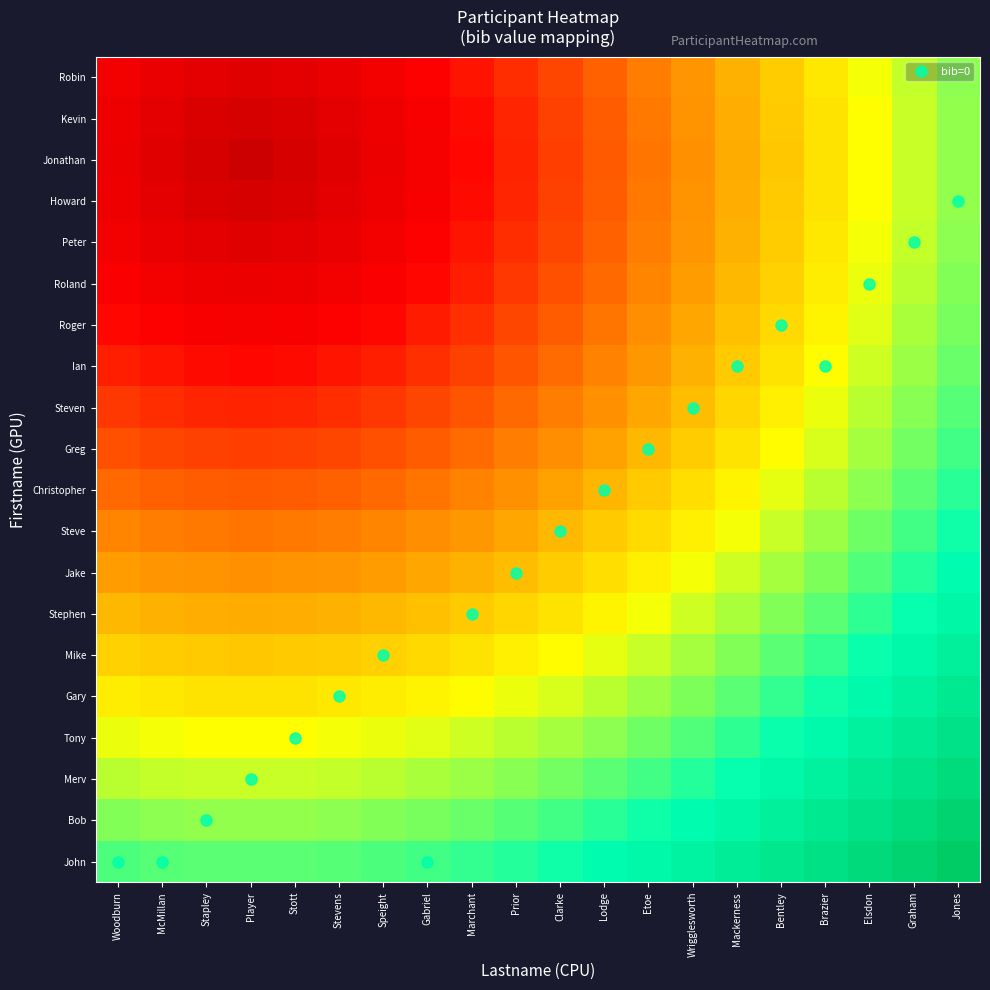

Reading right to left, transcribe all the data shown in this chart.

John: Jones=1.0	Graham=1.0	Elsdon=0.9	Brazier=0.9	Bentley=0.9	Mackerness=0.9	Wrigglesworth=0.8	Etoe=0.8	Lodge=0.8	Clarke=0.8	Prior=0.8	Marchant=0.8	Gabriel=0.7	Speight=0.7	Stevens=0.7	Stott=0.7	Player=0.7	Stapley=0.7	McMillan=0.7	Woodburn=0.7
Bob: Jones=1.0	Graham=0.9	Elsdon=0.9	Brazier=0.9	Bentley=0.9	Mackerness=0.8	Wrigglesworth=0.8	Etoe=0.8	Lodge=0.8	Clarke=0.7	Prior=0.7	Marchant=0.7	Gabriel=0.7	Speight=0.7	Stevens=0.7	Stott=0.7	Player=0.7	Stapley=0.7	McMillan=0.7	Woodburn=0.7
Merv: Jones=0.9	Graham=0.9	Elsdon=0.9	Brazier=0.9	Bentley=0.8	Mackerness=0.8	Wrigglesworth=0.8	Etoe=0.7	Lodge=0.7	Clarke=0.7	Prior=0.7	Marchant=0.7	Gabriel=0.7	Speight=0.7	Stevens=0.6	Stott=0.6	Player=0.6	Stapley=0.6	McMillan=0.6	Woodburn=0.7
Tony: Jones=0.9	Graham=0.9	Elsdon=0.8	Brazier=0.8	Bentley=0.8	Mackerness=0.8	Wrigglesworth=0.7	Etoe=0.7	Lodge=0.7	Clarke=0.7	Prior=0.7	Marchant=0.6	Gabriel=0.6	Speight=0.6	Stevens=0.6	Stott=0.6	Player=0.6	Stapley=0.6	McMillan=0.6	Woodburn=0.6
Gary: Jones=0.9	Graham=0.9	Elsdon=0.8	Brazier=0.8	Bentley=0.8	Mackerness=0.7	Wrigglesworth=0.7	Etoe=0.7	Lodge=0.7	Clarke=0.6	Prior=0.6	Marchant=0.6	Gabriel=0.6	Speight=0.6	Stevens=0.6	Stott=0.6	Player=0.6	Stapley=0.6	McMillan=0.6	Woodburn=0.6
Mike: Jones=0.9	Graham=0.8	Elsdon=0.8	Brazier=0.8	Bentley=0.7	Mackerness=0.7	Wrigglesworth=0.7	Etoe=0.6	Lodge=0.6	Clarke=0.6	Prior=0.6	Marchant=0.6	Gabriel=0.5	Speight=0.5	Stevens=0.5	Stott=0.5	Player=0.5	Stapley=0.5	McMillan=0.5	Woodburn=0.5
Stephen: Jones=0.8	Graham=0.8	Elsdon=0.8	Brazier=0.7	Bentley=0.7	Mackerness=0.7	Wrigglesworth=0.6	Etoe=0.6	Lodge=0.6	Clarke=0.6	Prior=0.5	Marchant=0.5	Gabriel=0.5	Speight=0.5	Stevens=0.5	Stott=0.5	Player=0.5	Stapley=0.5	McMillan=0.5	Woodburn=0.5
Jake: Jones=0.8	Graham=0.8	Elsdon=0.7	Brazier=0.7	Bentley=0.7	Mackerness=0.6	Wrigglesworth=0.6	Etoe=0.6	Lodge=0.5	Clarke=0.5	Prior=0.5	Marchant=0.5	Gabriel=0.5	Speight=0.4	Stevens=0.4	Stott=0.4	Player=0.4	Stapley=0.4	McMillan=0.4	Woodburn=0.4
Steve: Jones=0.8	Graham=0.7	Elsdon=0.7	Brazier=0.7	Bentley=0.6	Mackerness=0.6	Wrigglesworth=0.6	Etoe=0.5	Lodge=0.5	Clarke=0.5	Prior=0.5	Marchant=0.4	Gabriel=0.4	Speight=0.4	Stevens=0.4	Stott=0.4	Player=0.4	Stapley=0.4	McMillan=0.4	Woodburn=0.4
Christopher: Jones=0.8	Graham=0.7	Elsdon=0.7	Brazier=0.7	Bentley=0.6	Mackerness=0.6	Wrigglesworth=0.5	Etoe=0.5	Lodge=0.5	Clarke=0.5	Prior=0.4	Marchant=0.4	Gabriel=0.4	Speight=0.4	Stevens=0.4	Stott=0.3	Player=0.3	Stapley=0.3	McMillan=0.4	Woodburn=0.4
Greg: Jones=0.7	Graham=0.7	Elsdon=0.7	Brazier=0.6	Bentley=0.6	Mackerness=0.6	Wrigglesworth=0.5	Etoe=0.5	Lodge=0.5	Clarke=0.4	Prior=0.4	Marchant=0.4	Gabriel=0.3	Speight=0.3	Stevens=0.3	Stott=0.3	Player=0.3	Stapley=0.3	McMillan=0.3	Woodburn=0.3
Steven: Jones=0.7	Graham=0.7	Elsdon=0.7	Brazier=0.6	Bentley=0.6	Mackerness=0.5	Wrigglesworth=0.5	Etoe=0.5	Lodge=0.4	Clarke=0.4	Prior=0.4	Marchant=0.3	Gabriel=0.3	Speight=0.3	Stevens=0.3	Stott=0.3	Player=0.3	Stapley=0.3	McMillan=0.3	Woodburn=0.3
Ian: Jones=0.7	Graham=0.7	Elsdon=0.6	Brazier=0.6	Bentley=0.6	Mackerness=0.5	Wrigglesworth=0.5	Etoe=0.4	Lodge=0.4	Clarke=0.4	Prior=0.3	Marchant=0.3	Gabriel=0.3	Speight=0.2	Stevens=0.2	Stott=0.2	Player=0.2	Stapley=0.2	McMillan=0.2	Woodburn=0.2
Roger: Jones=0.7	Graham=0.7	Elsdon=0.6	Brazier=0.6	Bentley=0.5	Mackerness=0.5	Wrigglesworth=0.5	Etoe=0.4	Lodge=0.4	Clarke=0.3	Prior=0.3	Marchant=0.3	Gabriel=0.2	Speight=0.2	Stevens=0.2	Stott=0.2	Player=0.2	Stapley=0.2	McMillan=0.2	Woodburn=0.2
Roland: Jones=0.7	Graham=0.7	Elsdon=0.6	Brazier=0.6	Bentley=0.5	Mackerness=0.5	Wrigglesworth=0.4	Etoe=0.4	Lodge=0.4	Clarke=0.3	Prior=0.3	Marchant=0.2	Gabriel=0.2	Speight=0.2	Stevens=0.2	Stott=0.1	Player=0.1	Stapley=0.1	McMillan=0.2	Woodburn=0.2
Peter: Jones=0.7	Graham=0.6	Elsdon=0.6	Brazier=0.6	Bentley=0.5	Mackerness=0.5	Wrigglesworth=0.4	Etoe=0.4	Lodge=0.4	Clarke=0.3	Prior=0.3	Marchant=0.2	Gabriel=0.2	Speight=0.2	Stevens=0.1	Stott=0.1	Player=0.1	Stapley=0.1	McMillan=0.1	Woodburn=0.2
Howard: Jones=0.7	Graham=0.6	Elsdon=0.6	Brazier=0.6	Bentley=0.5	Mackerness=0.5	Wrigglesworth=0.4	Etoe=0.4	Lodge=0.3	Clarke=0.3	Prior=0.3	Marchant=0.2	Gabriel=0.2	Speight=0.1	Stevens=0.1	Stott=0.1	Player=0.0	Stapley=0.1	McMillan=0.1	Woodburn=0.1
Jonathan: Jones=0.7	Graham=0.6	Elsdon=0.6	Brazier=0.6	Bentley=0.5	Mackerness=0.5	Wrigglesworth=0.4	Etoe=0.4	Lodge=0.3	Clarke=0.3	Prior=0.3	Marchant=0.2	Gabriel=0.2	Speight=0.1	Stevens=0.1	Stott=0.0	Player=0.0	Stapley=0.0	McMillan=0.1	Woodburn=0.1
Kevin: Jones=0.7	Graham=0.6	Elsdon=0.6	Brazier=0.6	Bentley=0.5	Mackerness=0.5	Wrigglesworth=0.4	Etoe=0.4	Lodge=0.3	Clarke=0.3	Prior=0.3	Marchant=0.2	Gabriel=0.2	Speight=0.1	Stevens=0.1	Stott=0.1	Player=0.0	Stapley=0.1	McMillan=0.1	Woodburn=0.1
Robin: Jones=0.7	Graham=0.6	Elsdon=0.6	Brazier=0.6	Bentley=0.5	Mackerness=0.5	Wrigglesworth=0.4	Etoe=0.4	Lodge=0.4	Clarke=0.3	Prior=0.3	Marchant=0.2	Gabriel=0.2	Speight=0.2	Stevens=0.1	Stott=0.1	Player=0.1	Stapley=0.1	McMillan=0.1	Woodburn=0.2